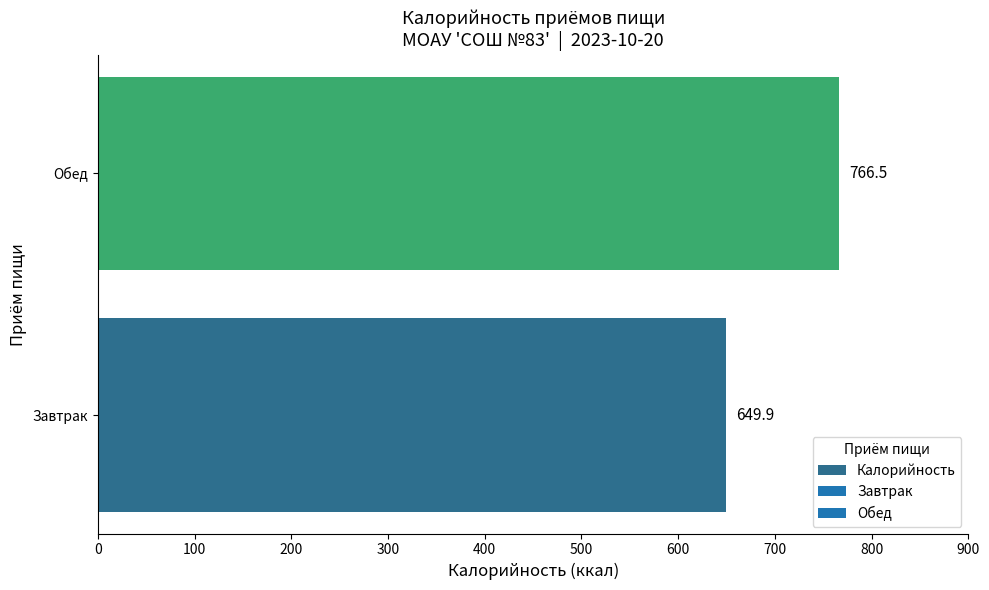

What is the difference between the maximum and minimum values?

116.7